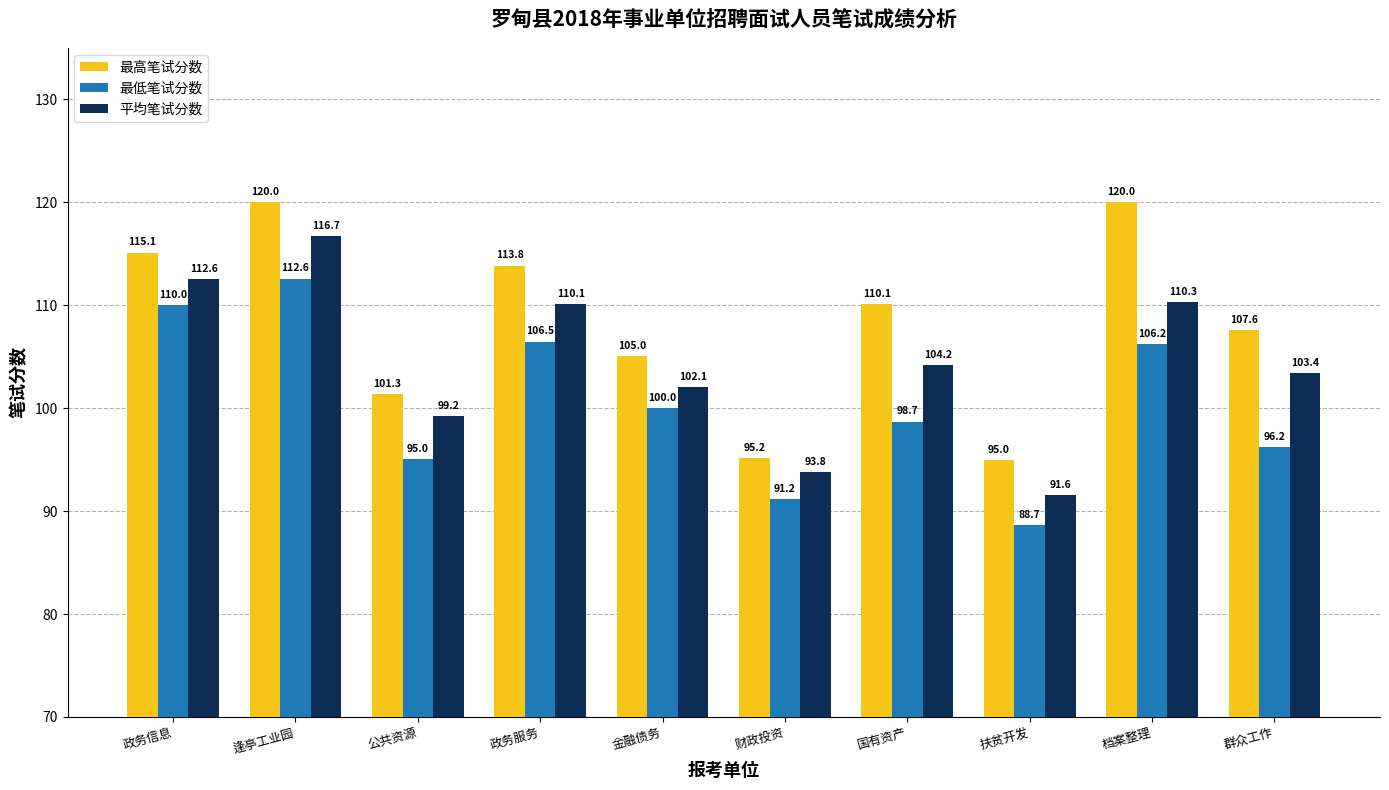

Rank the series by their maximum value, from lowest to highest.

最低笔试分数, 平均笔试分数, 最高笔试分数